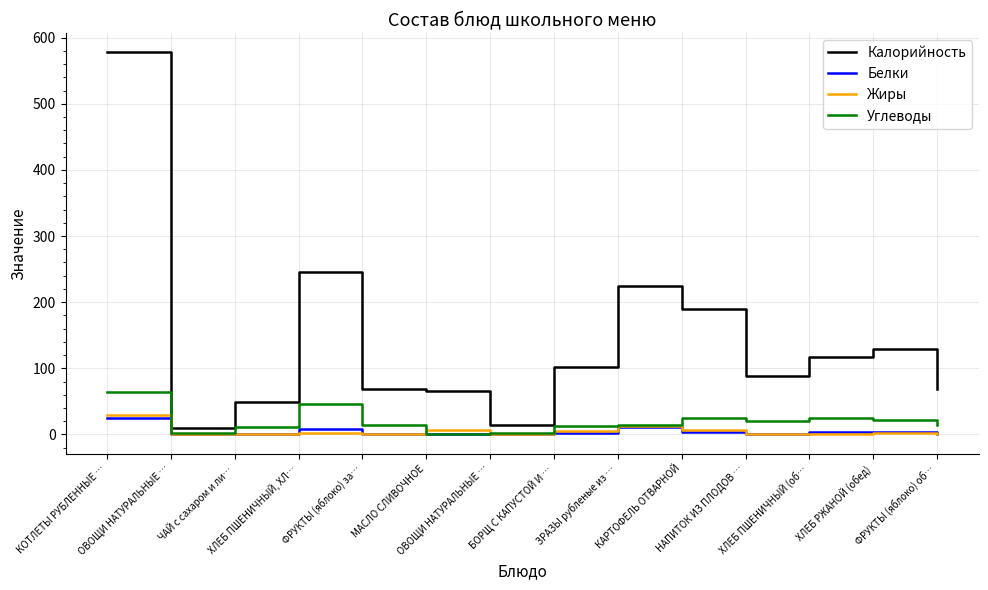

Reading left to right, list all the values displayed in this chart.

Калорийность: КОТЛЕТЫ РУБЛЕННЫЕ …=577.7	ОВОЩИ НАТУРАЛЬНЫЕ …=9.6	ЧАЙ с сахаром и ли…=49.5	ХЛЕБ ПШЕНИЧНЫЙ, ХЛ…=245.9	ФРУКТЫ (яблоко) за…=69.5	МАСЛО СЛИВОЧНОЕ=66.0	ОВОЩИ НАТУРАЛЬНЫЕ …=14.0	БОРЩ С КАПУСТОЙ И …=102.0	ЗРАЗЫ рубленые из …=224.0	КАРТОФЕЛЬ ОТВАРНОЙ=189.0	НАПИТОК ИЗ ПЛОДОВ …=88.2	ХЛЕБ ПШЕНИЧНЫЙ (об…=116.9	ХЛЕБ РЖАНОЙ (обед)=129.0	ФРУКТЫ (яблоко) об…=69.5
Белки: КОТЛЕТЫ РУБЛЕННЫЕ …=24.7	ОВОЩИ НАТУРАЛЬНЫЕ …=0.6	ЧАЙ с сахаром и ли…=0.4	ХЛЕБ ПШЕНИЧНЫЙ, ХЛ…=8.2	ФРУКТЫ (яблоко) за…=0.6	МАСЛО СЛИВОЧНОЕ=0.1	ОВОЩИ НАТУРАЛЬНЫЕ …=0.7	БОРЩ С КАПУСТОЙ И …=1.8	ЗРАЗЫ рубленые из …=11.6	КАРТОФЕЛЬ ОТВАРНОЙ=3.6	НАПИТОК ИЗ ПЛОДОВ …=0.7	ХЛЕБ ПШЕНИЧНЫЙ (об…=4.0	ХЛЕБ РЖАНОЙ (обед)=4.3	ФРУКТЫ (яблоко) об…=0.6
Жиры: КОТЛЕТЫ РУБЛЕННЫЕ …=29.9	ОВОЩИ НАТУРАЛЬНЫЕ …=0.1	ЧАЙ с сахаром и ли…=0.0	ХЛЕБ ПШЕНИЧНЫЙ, ХЛ…=2.1	ФРУКТЫ (яблоко) за…=0.6	МАСЛО СЛИВОЧНОЕ=7.2	ОВОЩИ НАТУРАЛЬНЫЕ …=0.1	БОРЩ С КАПУСТОЙ И …=5.0	ЗРАЗЫ рубленые из …=13.5	КАРТОФЕЛЬ ОТВАРНОЙ=7.1	НАПИТОК ИЗ ПЛОДОВ …=0.3	ХЛЕБ ПШЕНИЧНЫЙ (об…=0.5	ХЛЕБ РЖАНОЙ (обед)=1.6	ФРУКТЫ (яблоко) об…=0.6
Углеводы: КОТЛЕТЫ РУБЛЕННЫЕ …=63.5	ОВОЩИ НАТУРАЛЬНЫЕ …=1.5	ЧАЙ с сахаром и ли…=11.7	ХЛЕБ ПШЕНИЧНЫЙ, ХЛ…=45.5	ФРУКТЫ (яблоко) за…=14.7	МАСЛО СЛИВОЧНОЕ=0.1	ОВОЩИ НАТУРАЛЬНЫЕ …=2.2	БОРЩ С КАПУСТОЙ И …=12.3	ЗРАЗЫ рубленые из …=13.8	КАРТОФЕЛЬ ОТВАРНОЙ=25.2	НАПИТОК ИЗ ПЛОДОВ …=20.8	ХЛЕБ ПШЕНИЧНЫЙ (об…=24.2	ХЛЕБ РЖАНОЙ (обед)=21.2	ФРУКТЫ (яблоко) об…=14.7